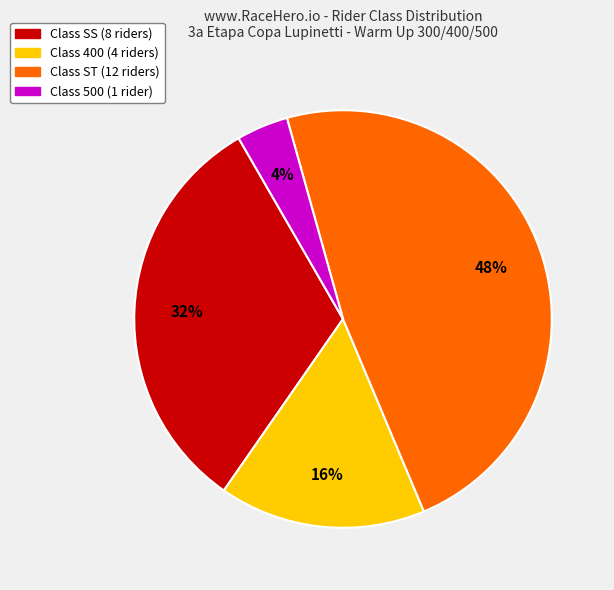

How many slices are in this pie chart?

4